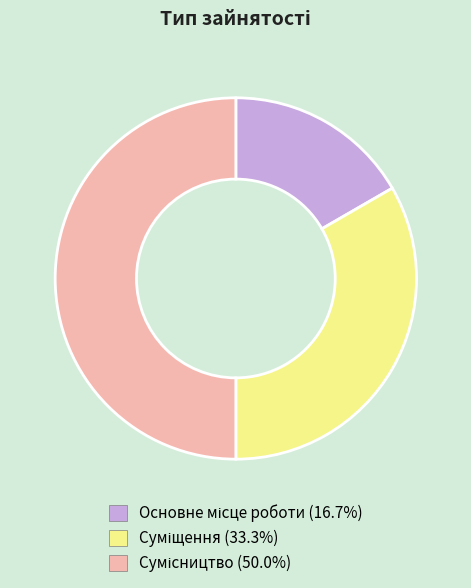

The Суміщення slice represents 39% of the pie. True or false?

False